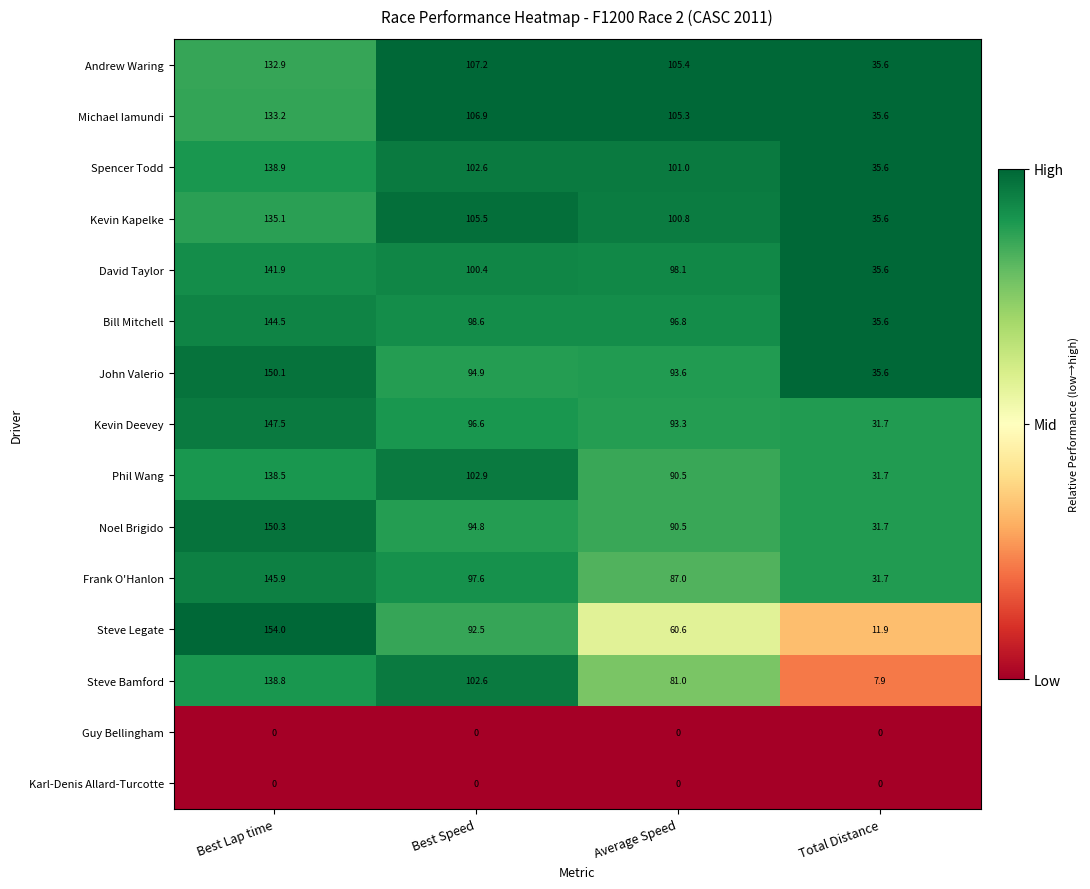

What is the total value across all series at Total Distance?

395.8